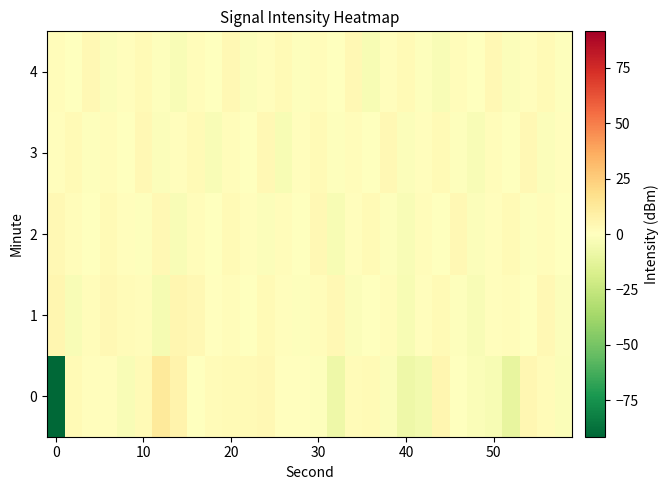

How many data points does each series have?

30